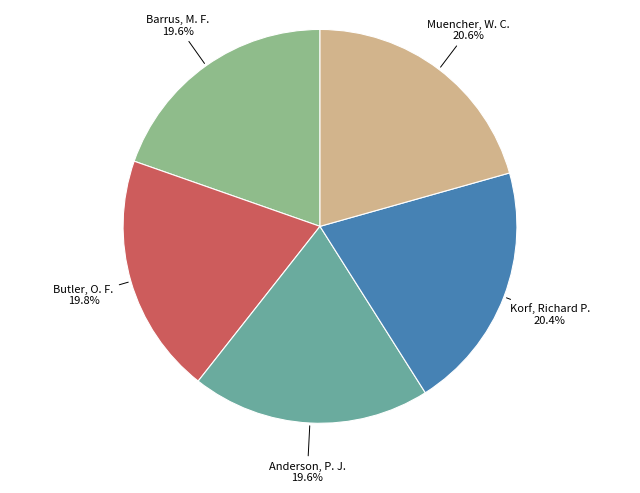

What percentage do Muencher, W. C. and Anderson, P. J. together represent?

40.2%